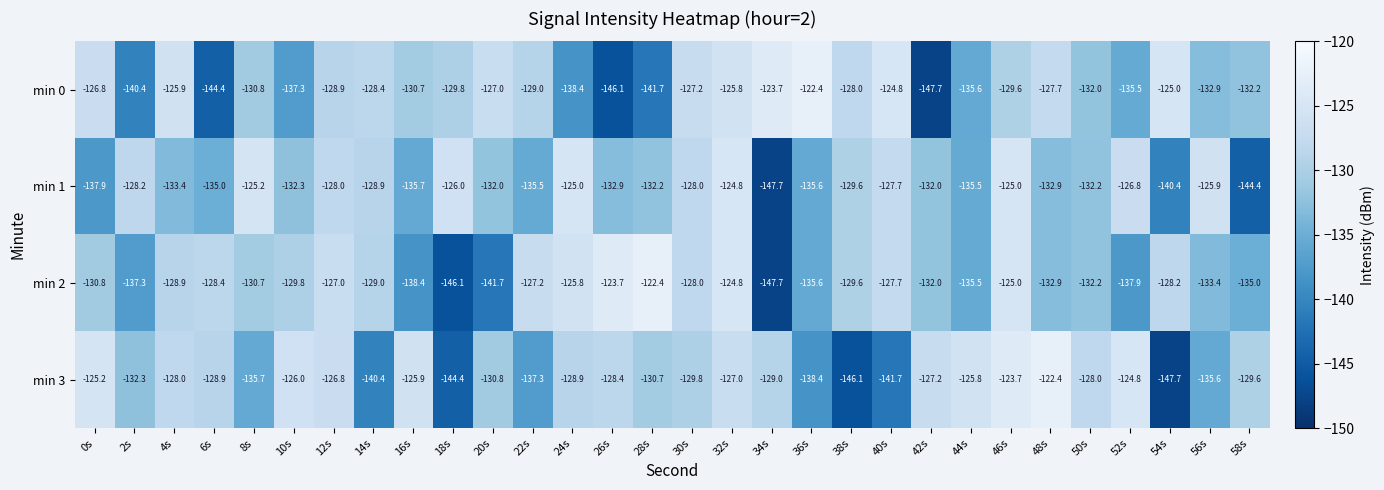

Which series changed the most between 6s and 52s?

min 2